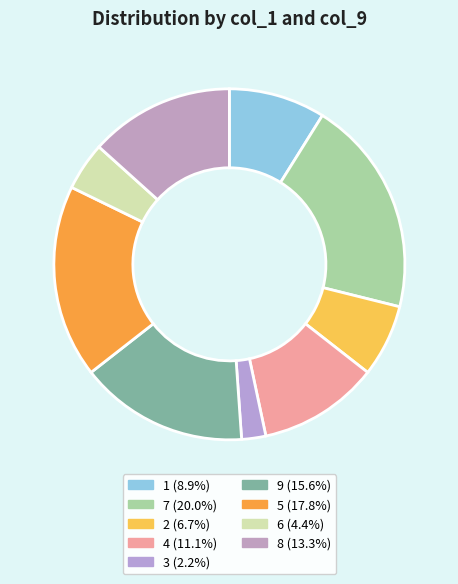

True or false: 5 accounts for 25% of the total.

False